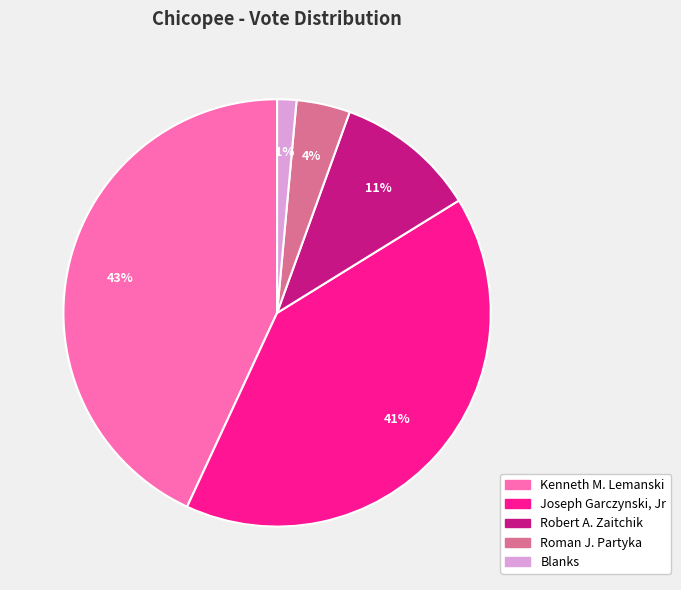

Combined, do Robert A. Zaitchik and Roman J. Partyka account for over 50%?

No